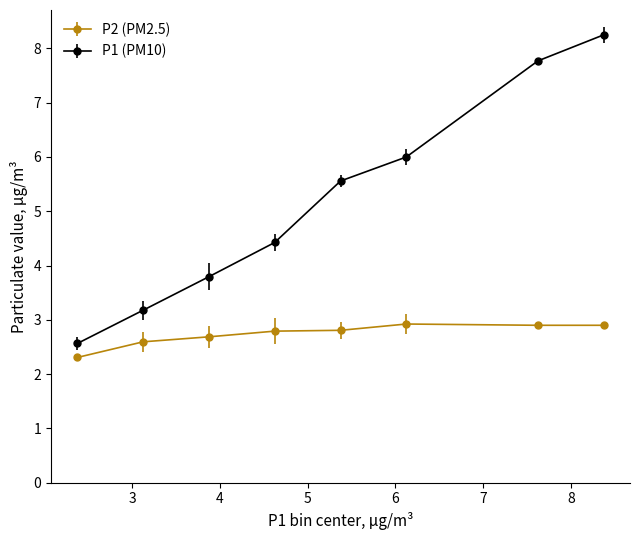

What is the difference between the maximum and minimum values in the P1 (PM10) series?

5.7